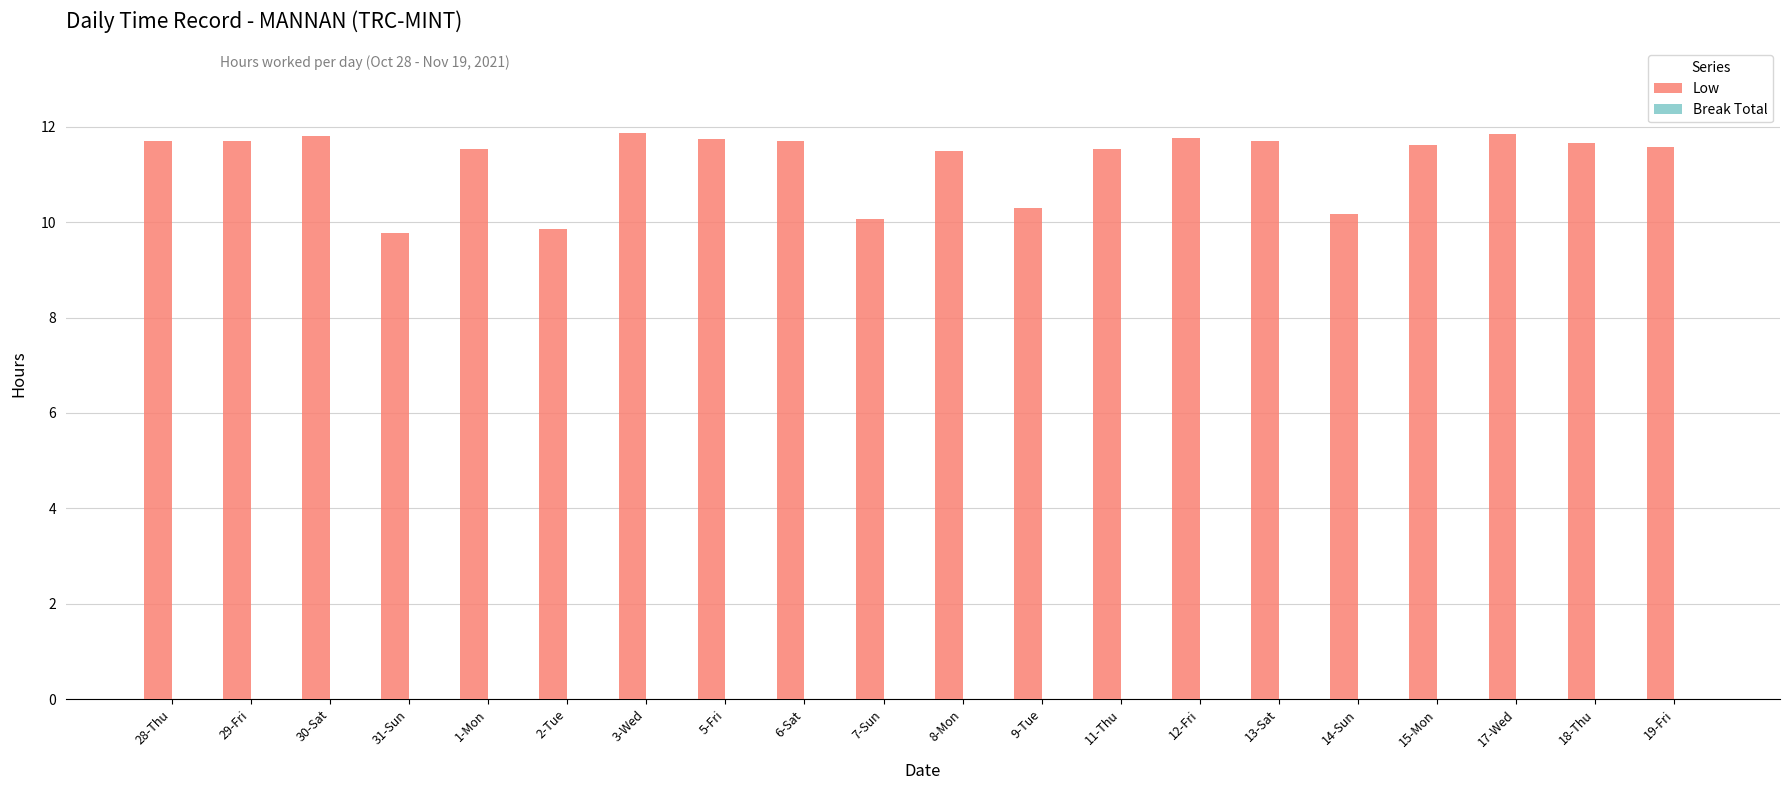

At which label does the data first exceed 11?

28-Thu